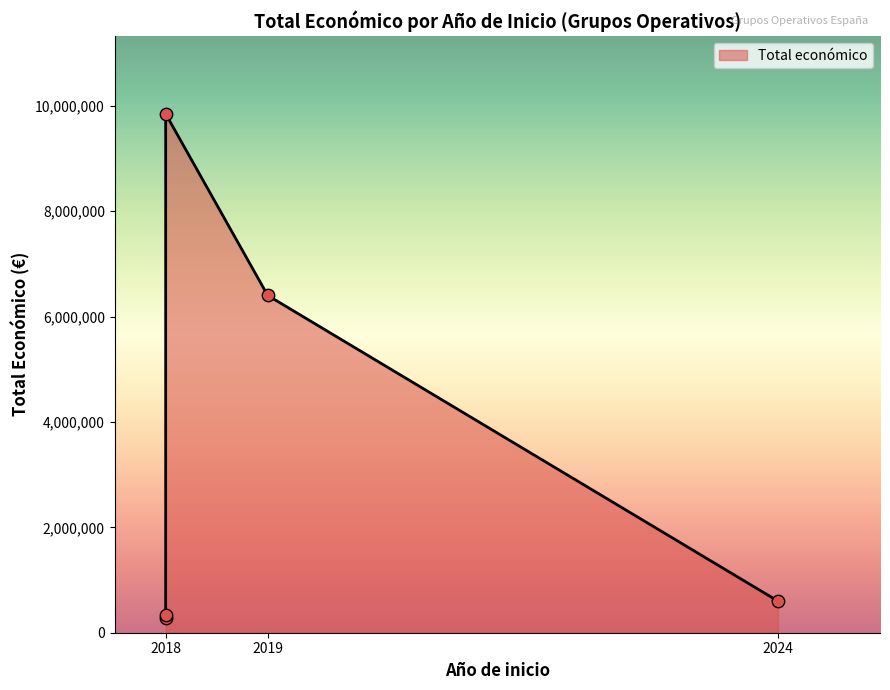

Which has a higher value, 2018 (INSECT) or 2018 (Plataforma)?

2018 (INSECT)